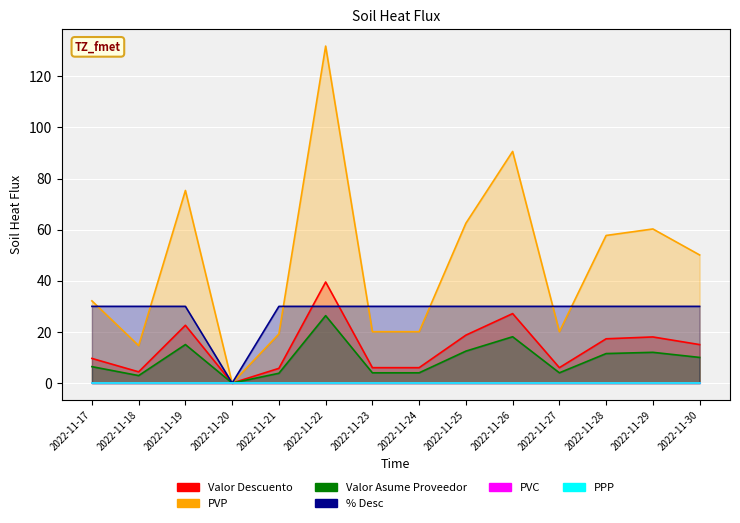

At which label does Valor Asume Proveedor reach its minimum?

2022-11-20